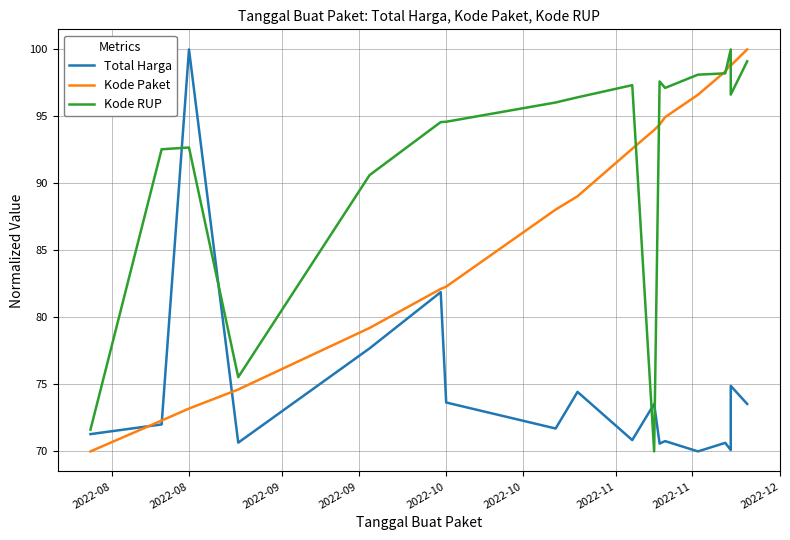

Is the value of Total Harga at 14 greater than the value of Kode Paket at 2022-08?

Yes